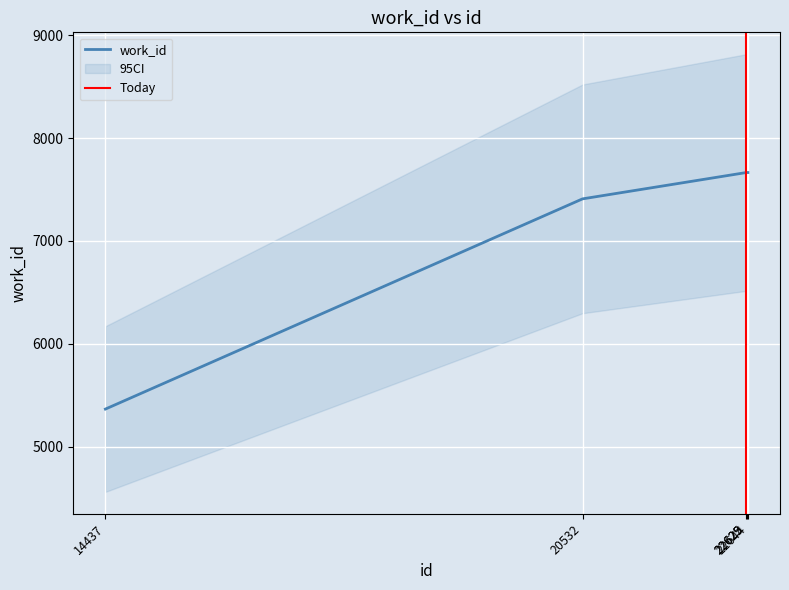

Rank the categories by value from lowest to highest.

14437, 20532, 22625, 22629, 22644